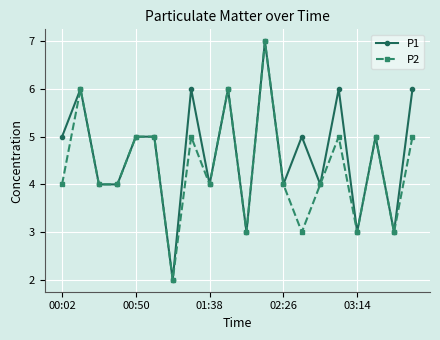

List the series in order of their overall mean, highest first.

P1, P2